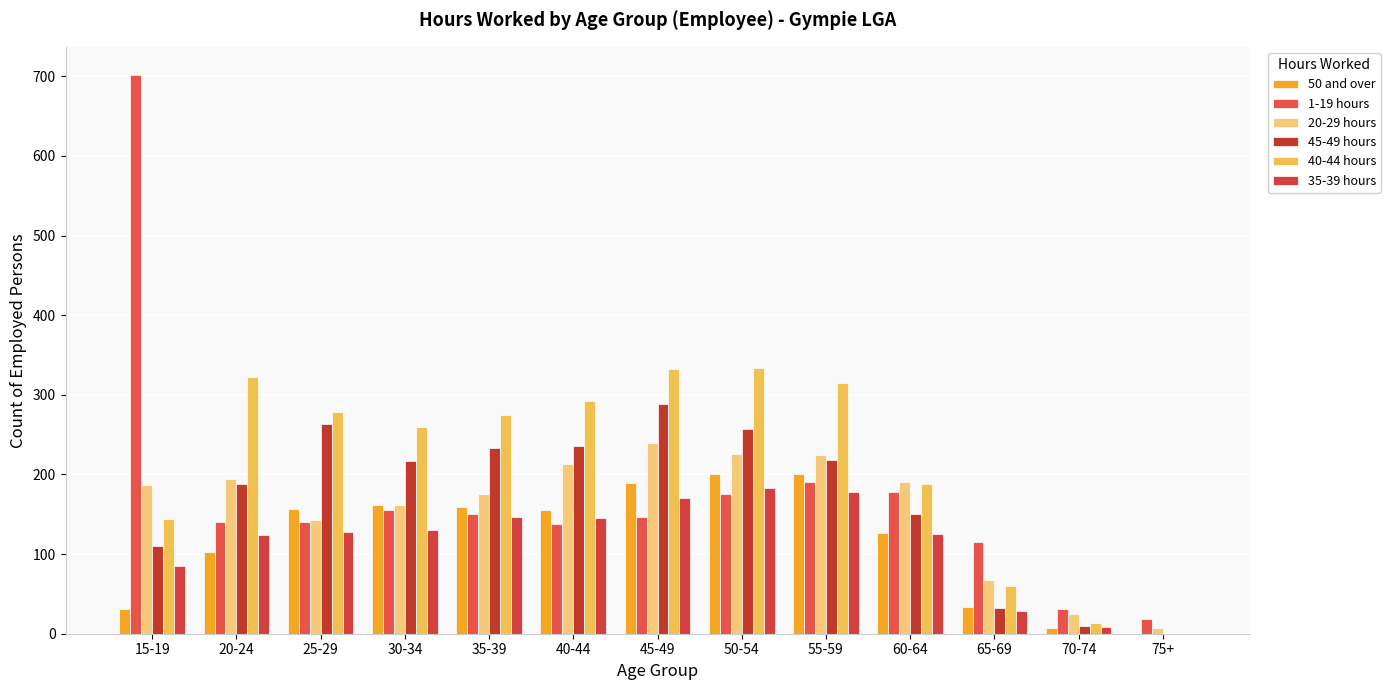

Which series changed the most between 50-54 and 55-59?

45-49 hours